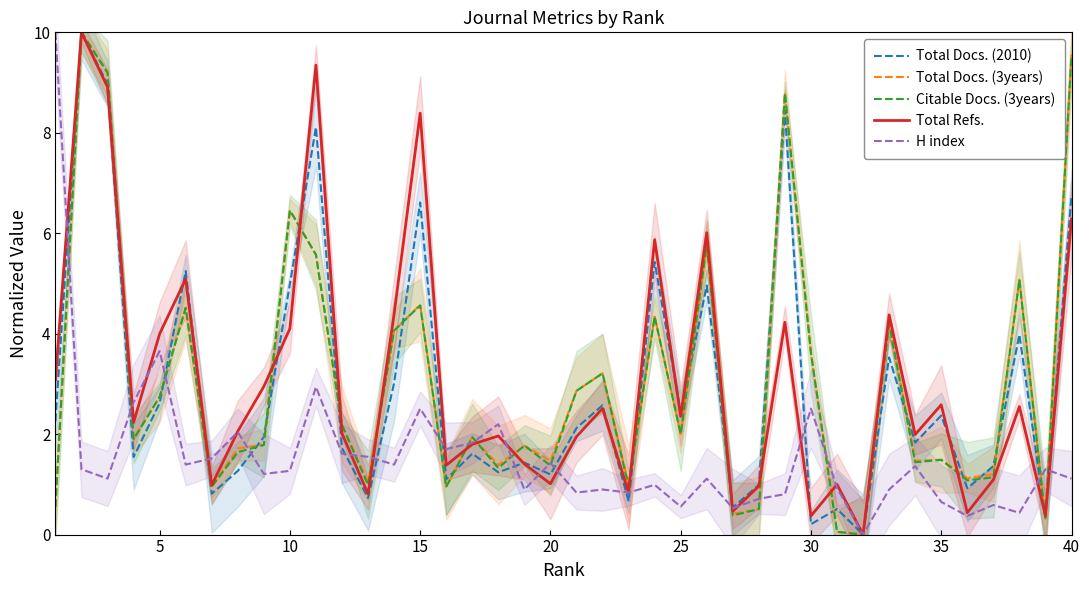

Which series has the largest total across all categories?

Total Refs.